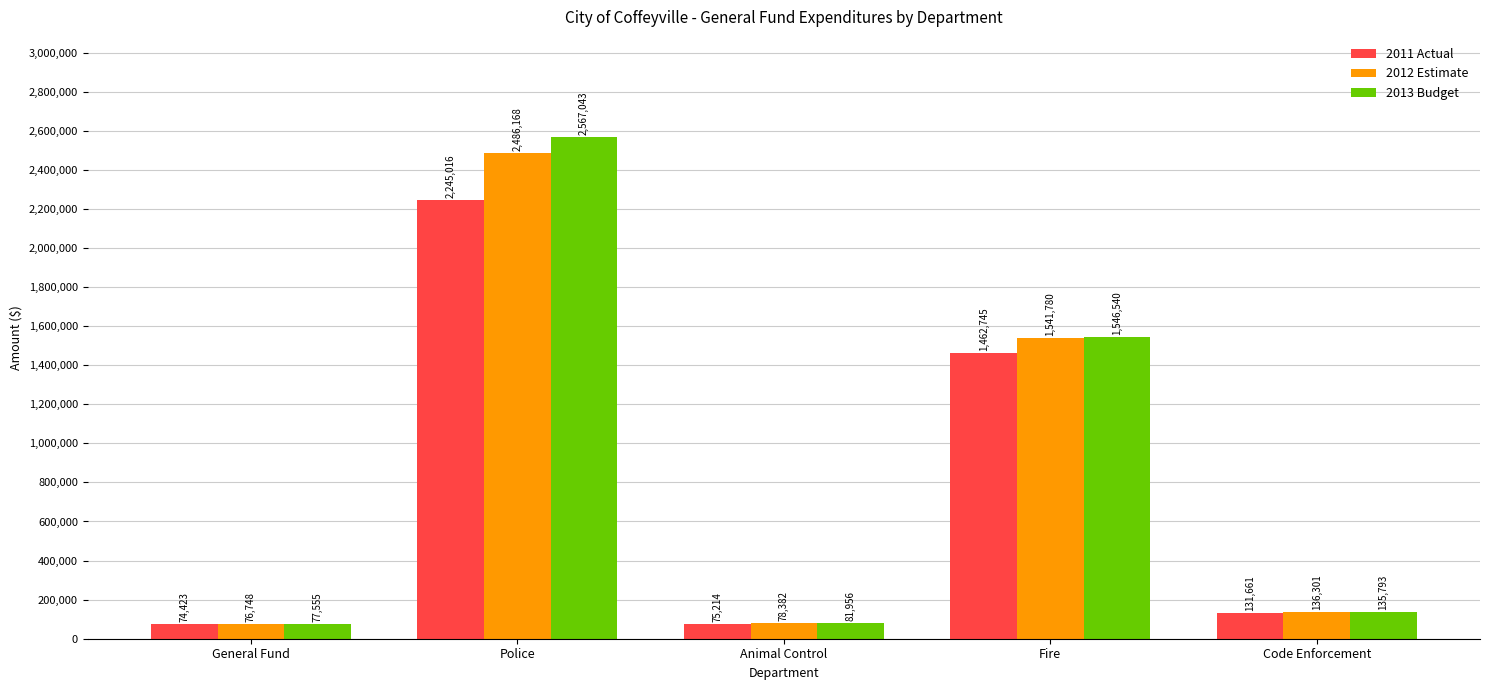

Which series has the widest spread of values?

2013 Budget